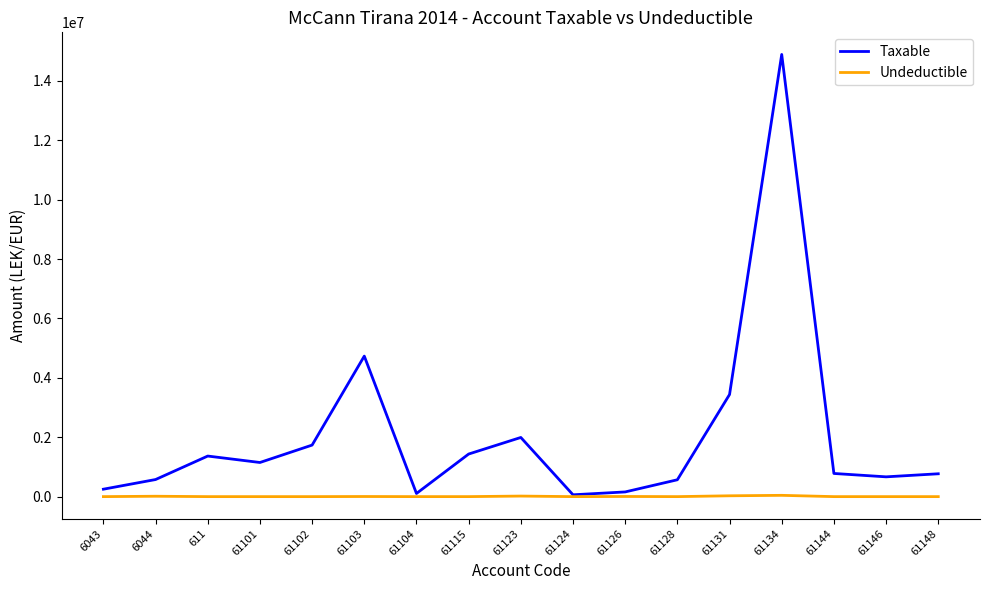

What is the maximum value for Taxable?

14887859.8